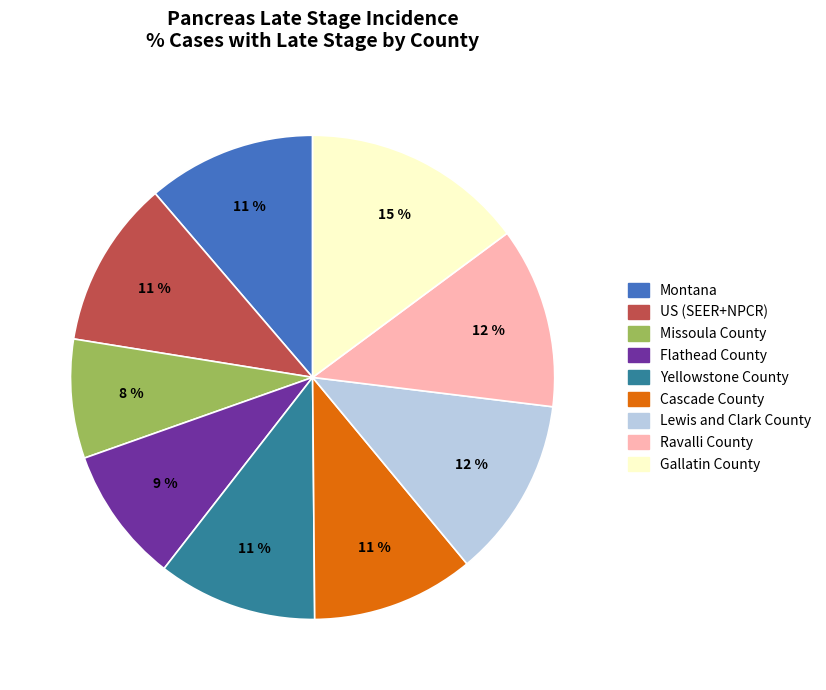

Does any single category account for the majority?

No